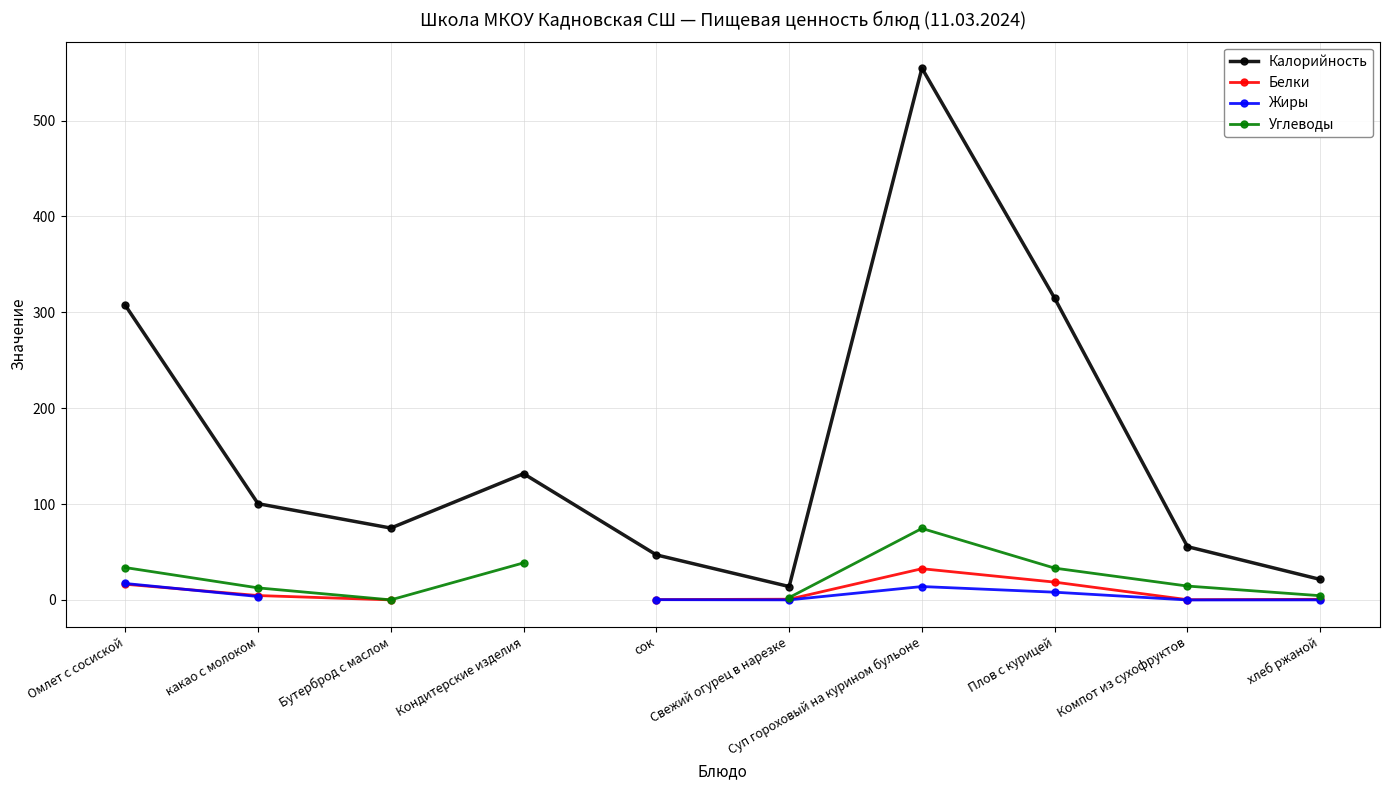

Is the value of Жиры at хлеб ржаной greater than the value of Углеводы at Омлет с сосиской?

No